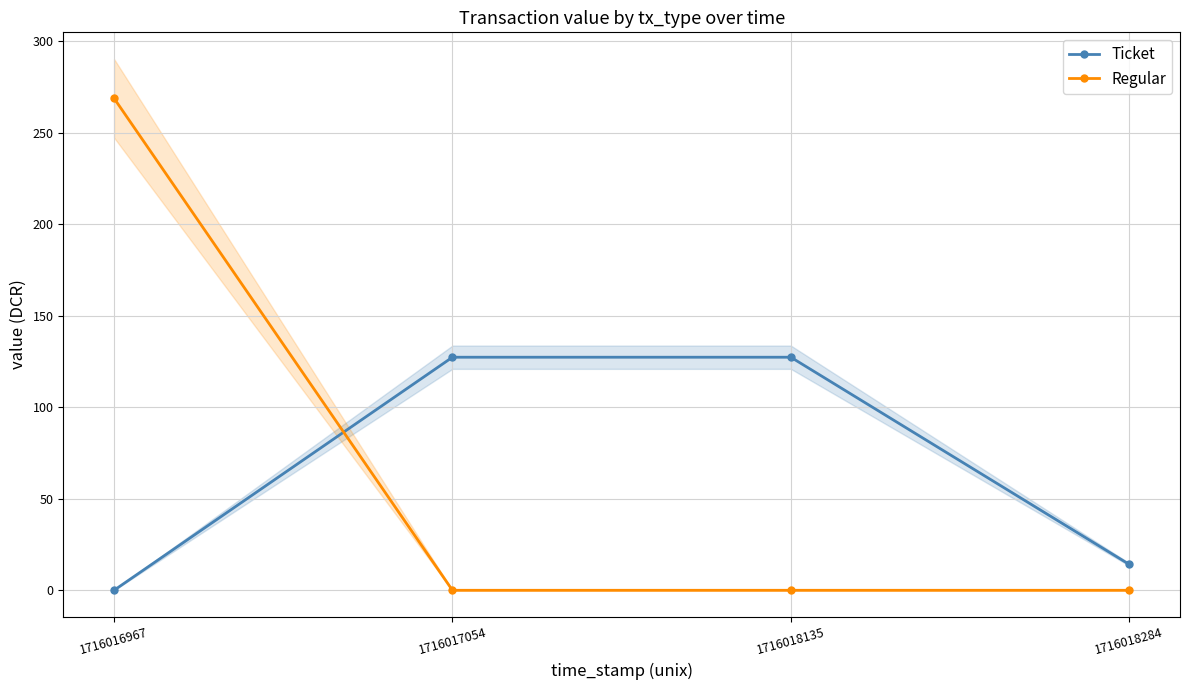

Reading right to left, list all the values displayed in this chart.

Ticket: 14.2	127.4	127.4	0.0
Regular: 0.0	0.0	0.0	268.9